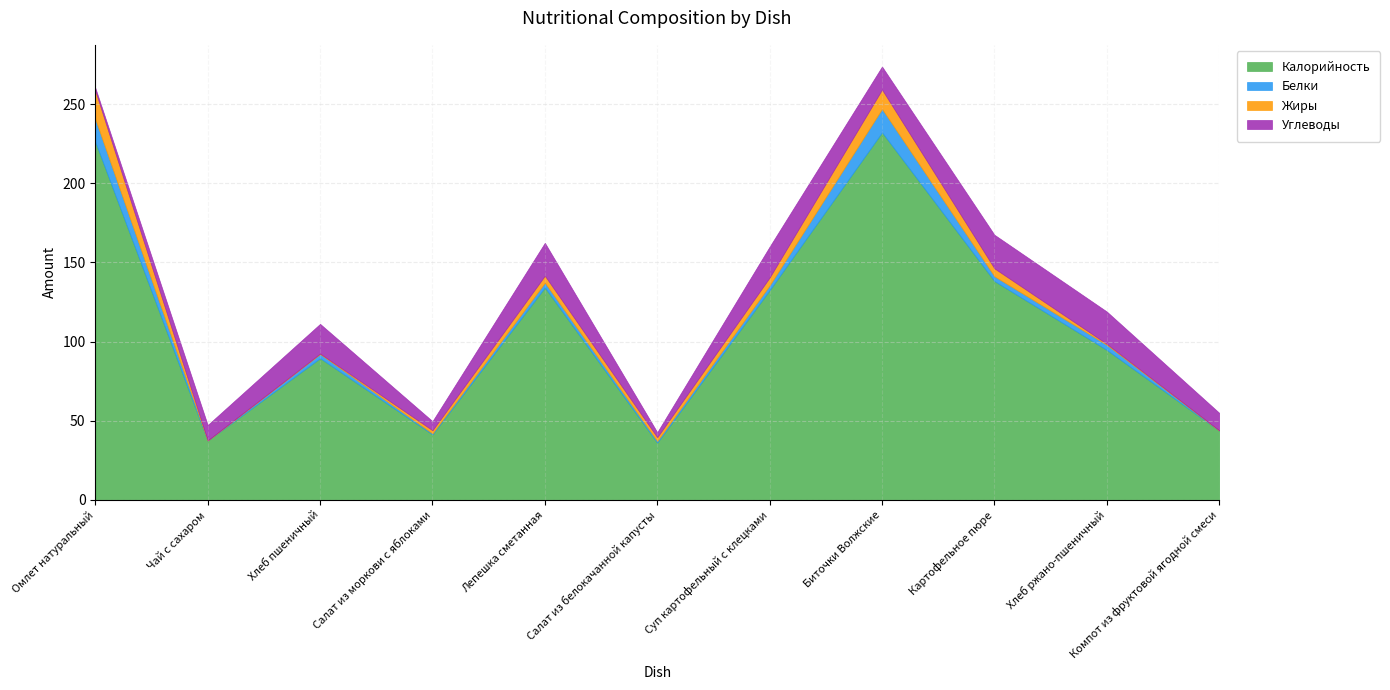

How many series are shown in this chart?

4